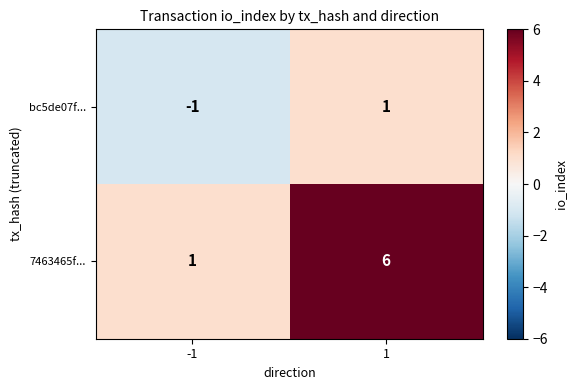

Rank the series by their average value, from lowest to highest.

bc5de07f..., 7463465f...